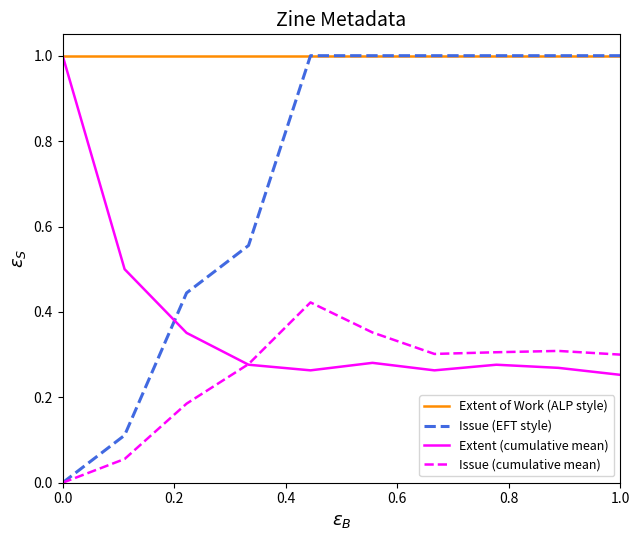

True or false: Issue (cumulative mean) and Extent of Work (ALP style) intersect in this chart.

False